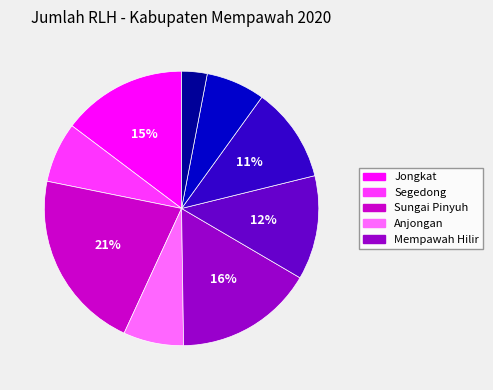

Does any single category account for the majority?

No